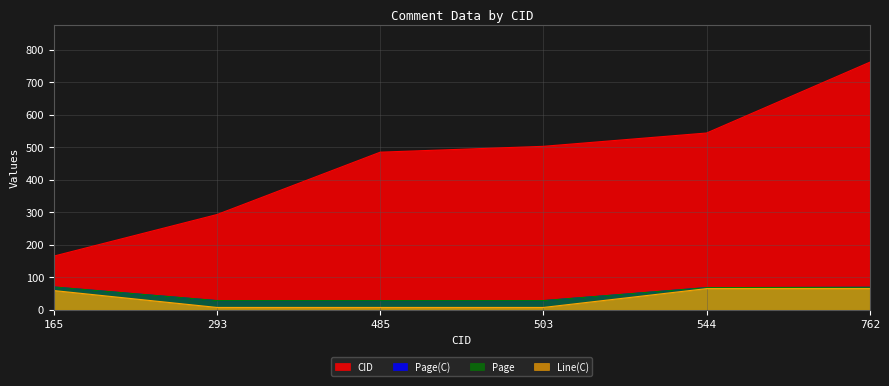

At which label does Page(C) first exceed 68?

165